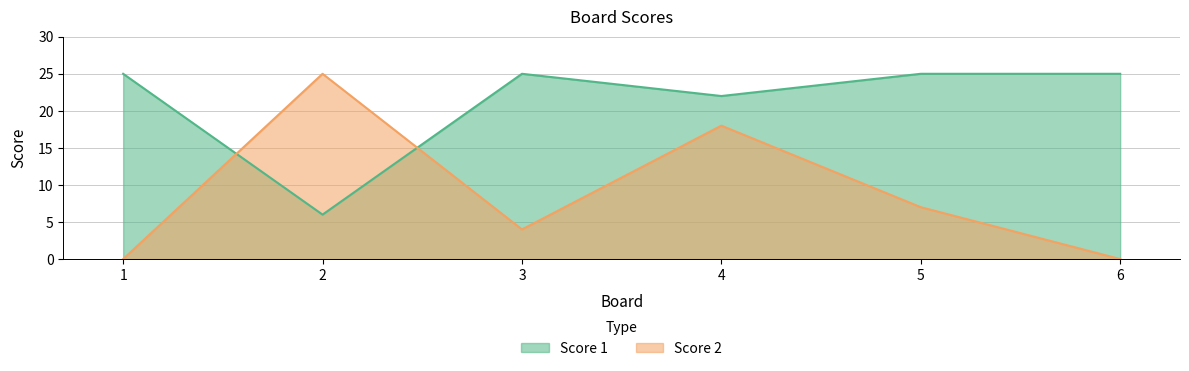

Does the chart have visible grid lines?

Yes